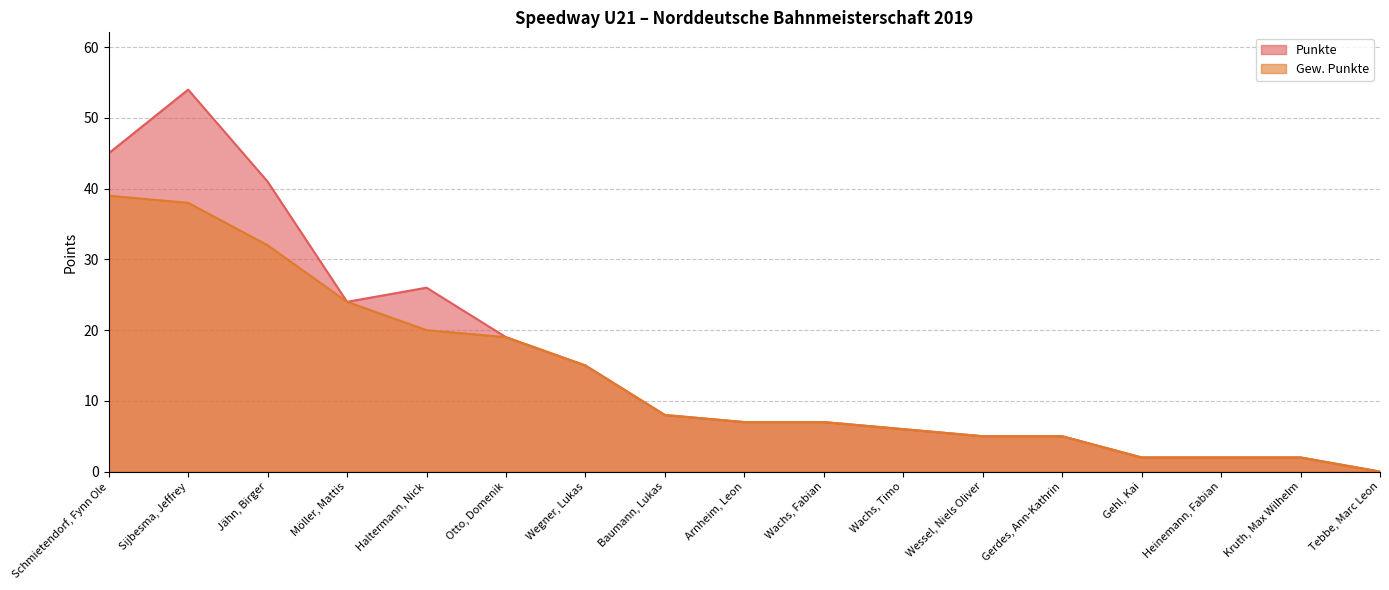

The value of Gew. Punkte at Arnheim, Leon is 7. True or false?

True